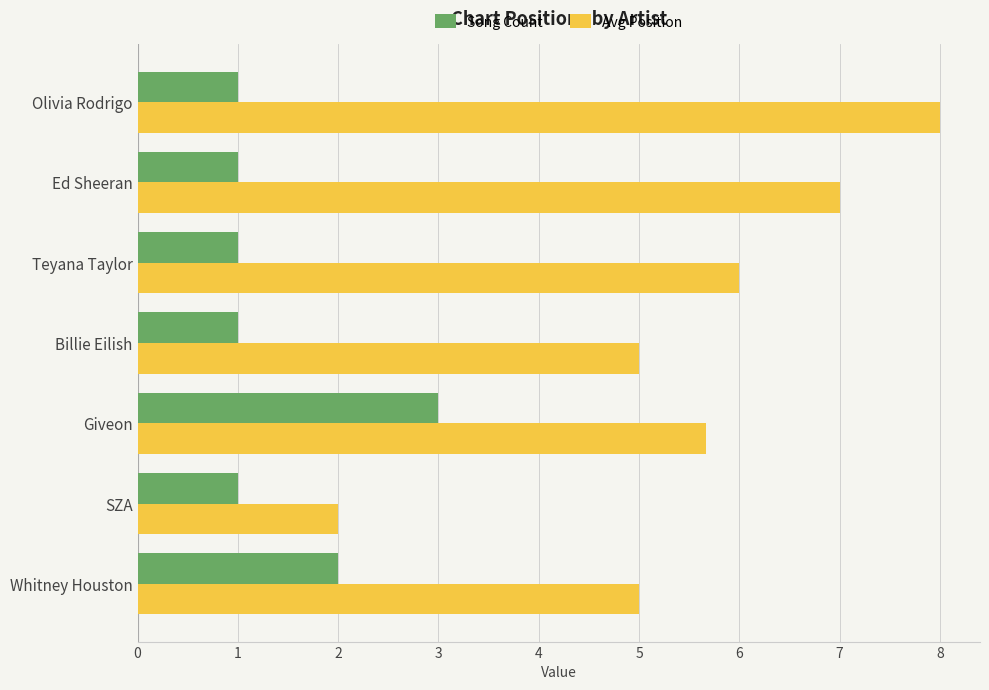

How many series are shown in this chart?

2